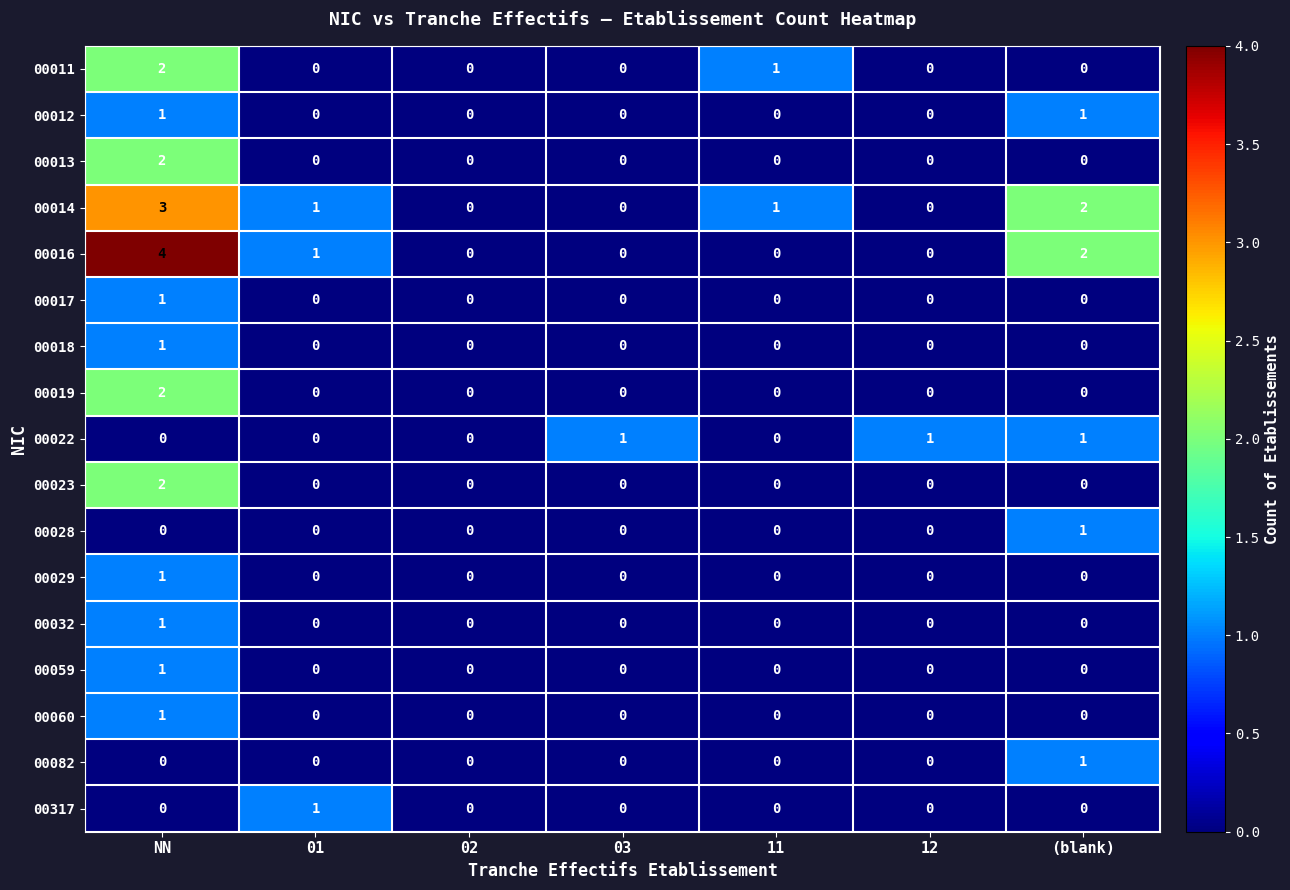

What is the maximum value shown in the chart?

4